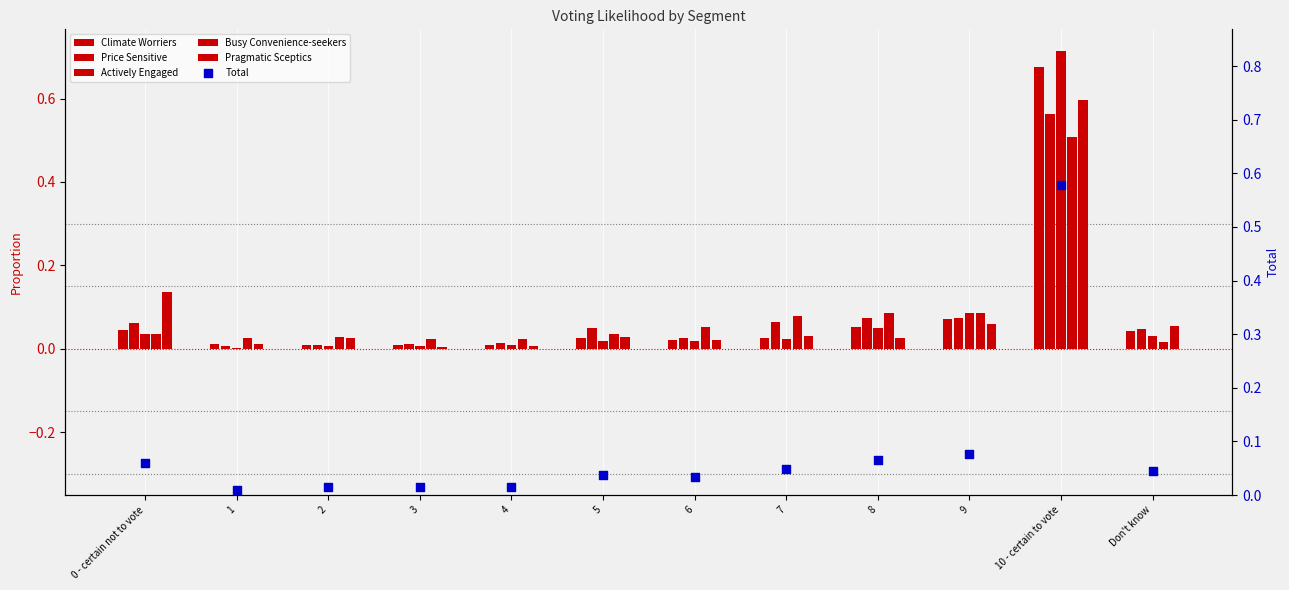

What are all the series names shown in the legend?

Climate Worriers, Price Sensitive, Actively Engaged, Busy Convenience-seekers, Pragmatic Sceptics, Total